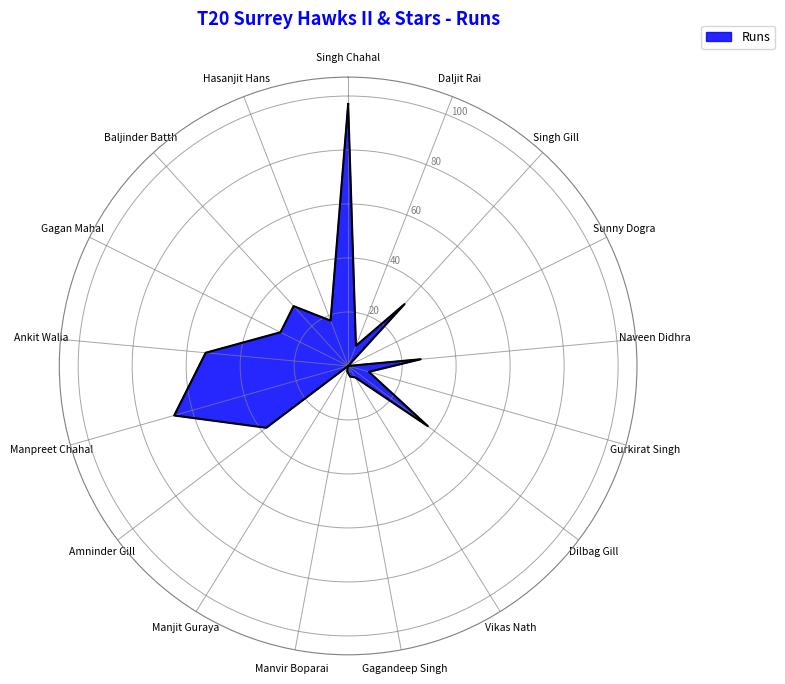

Is this an area chart (filled region under the line)?

No